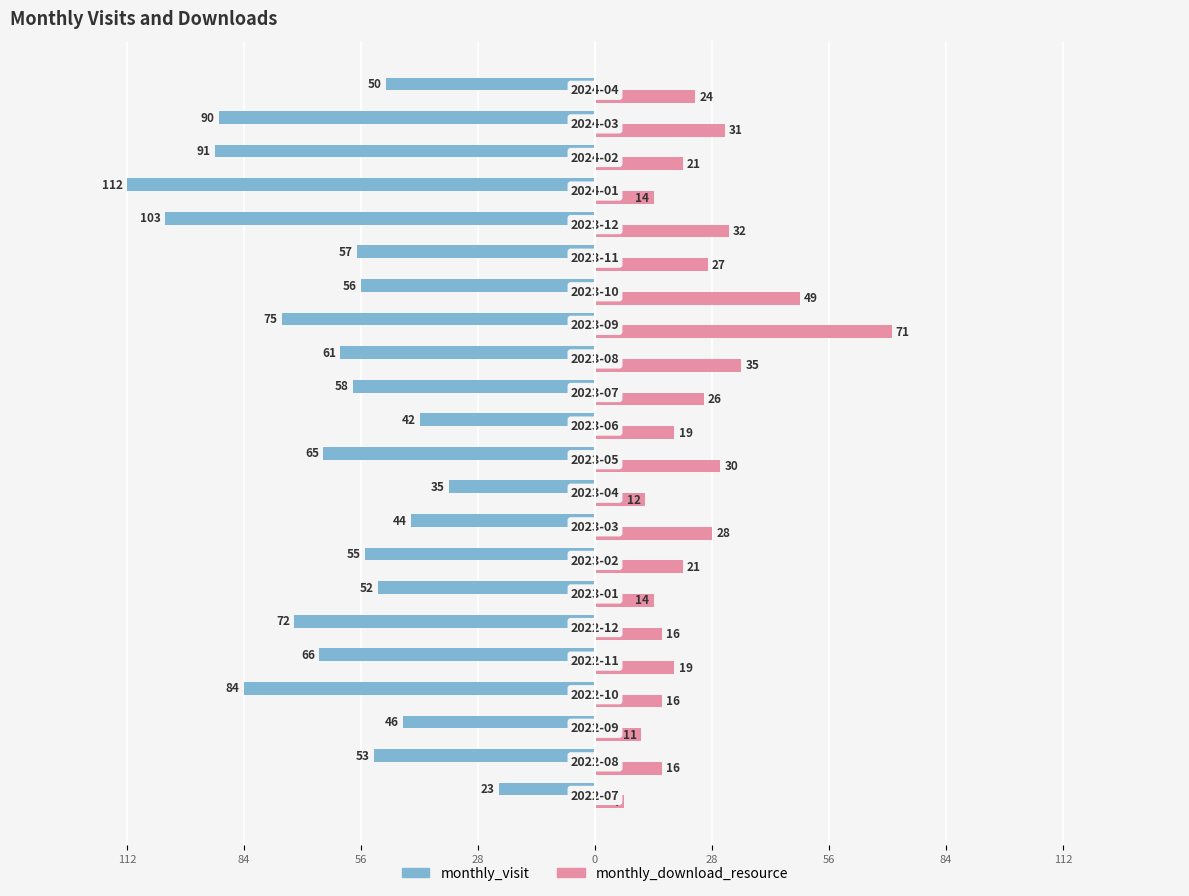

What are all the series names shown in the legend?

monthly_visit, monthly_download_resource